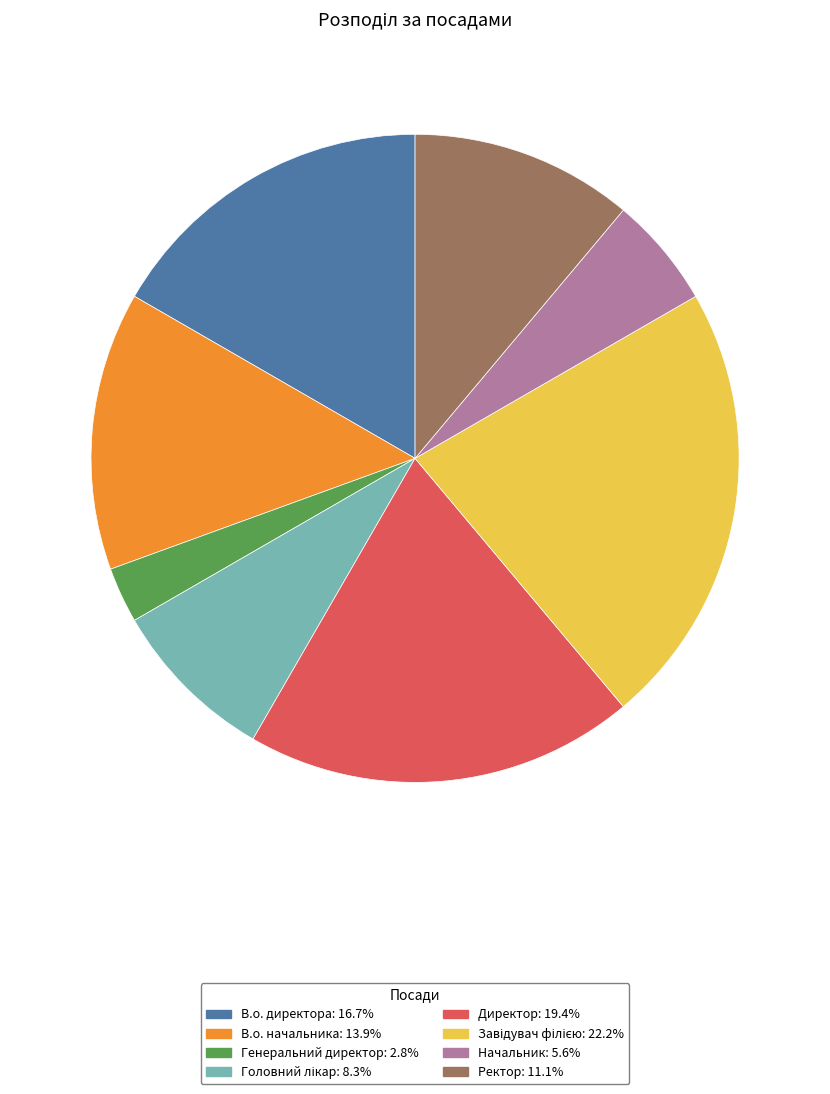

Do Директор and Начальник together represent more than half of the pie?

No